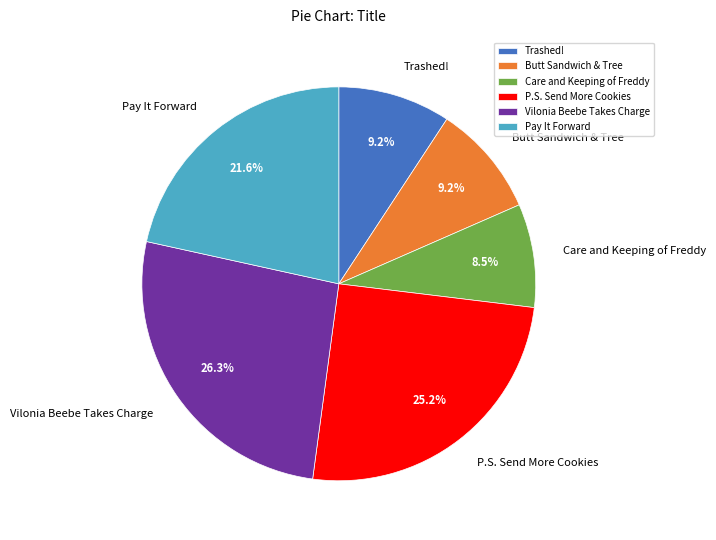

How many slices are in this pie chart?

6